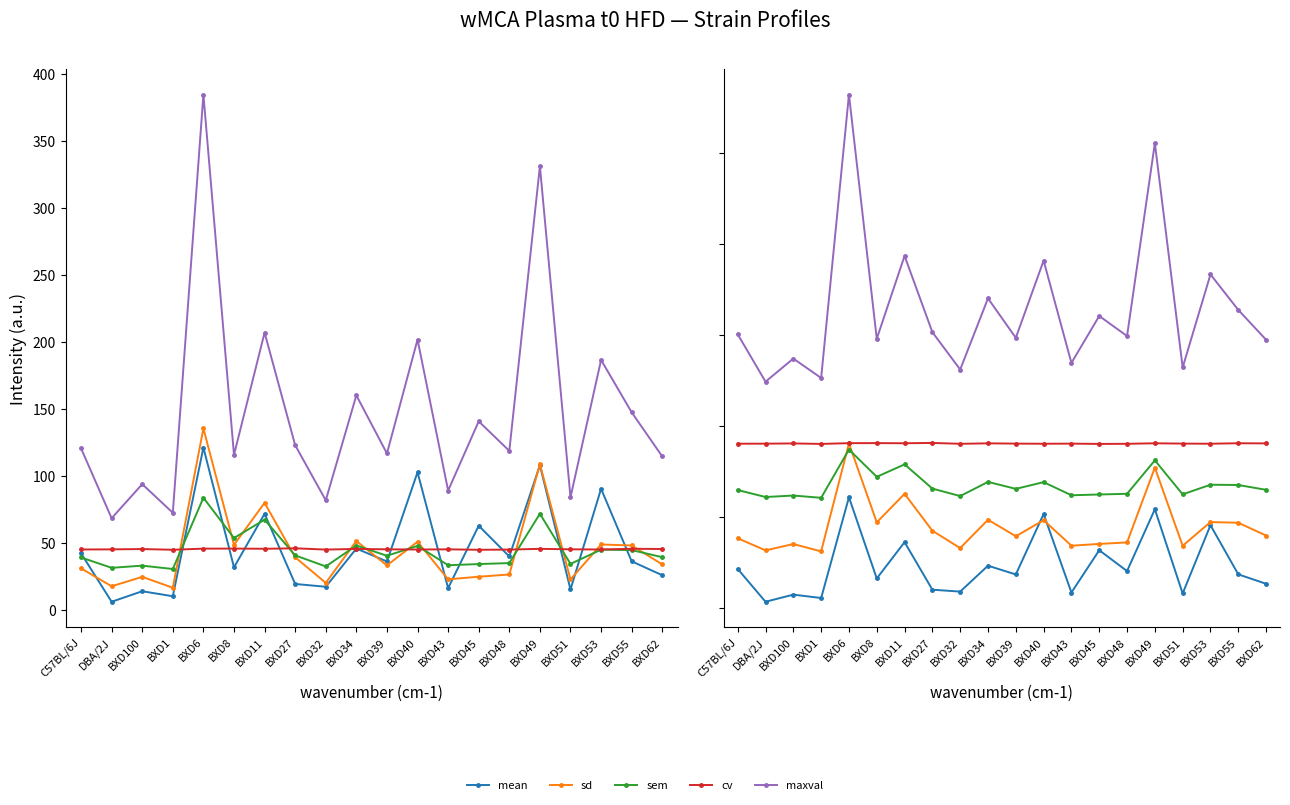

Is the value of sd at BXD11 greater than the value of maxval at BXD8?

No